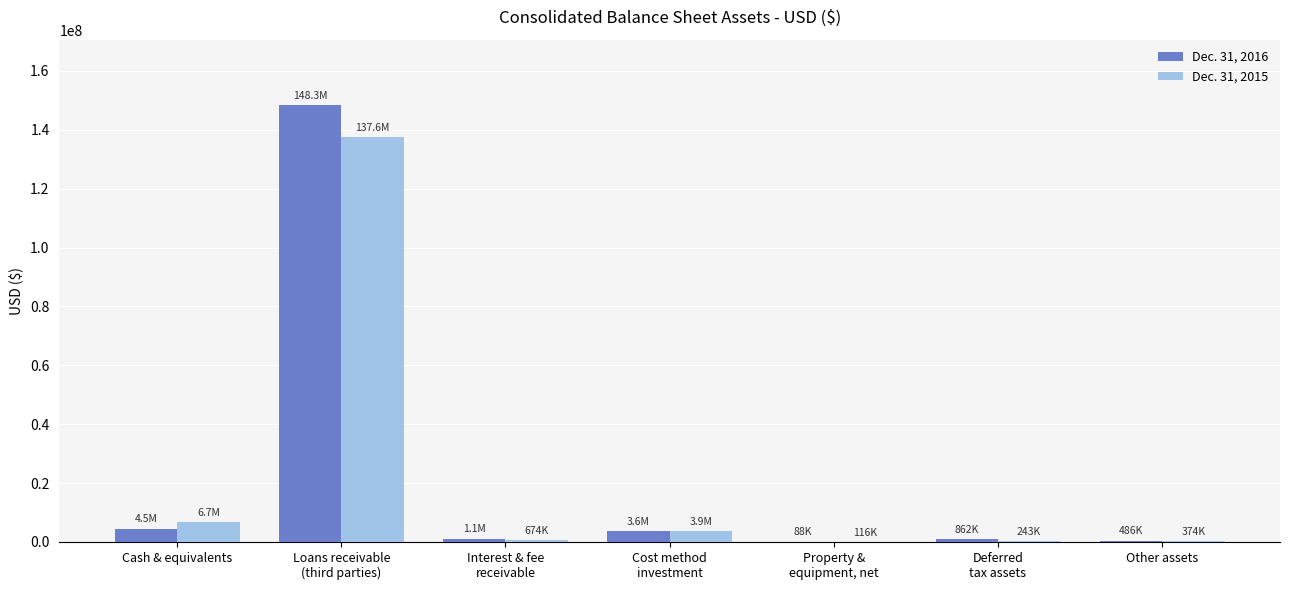

True or false: Dec. 31, 2015 has a value of 6732601 at Cash & equivalents.

True